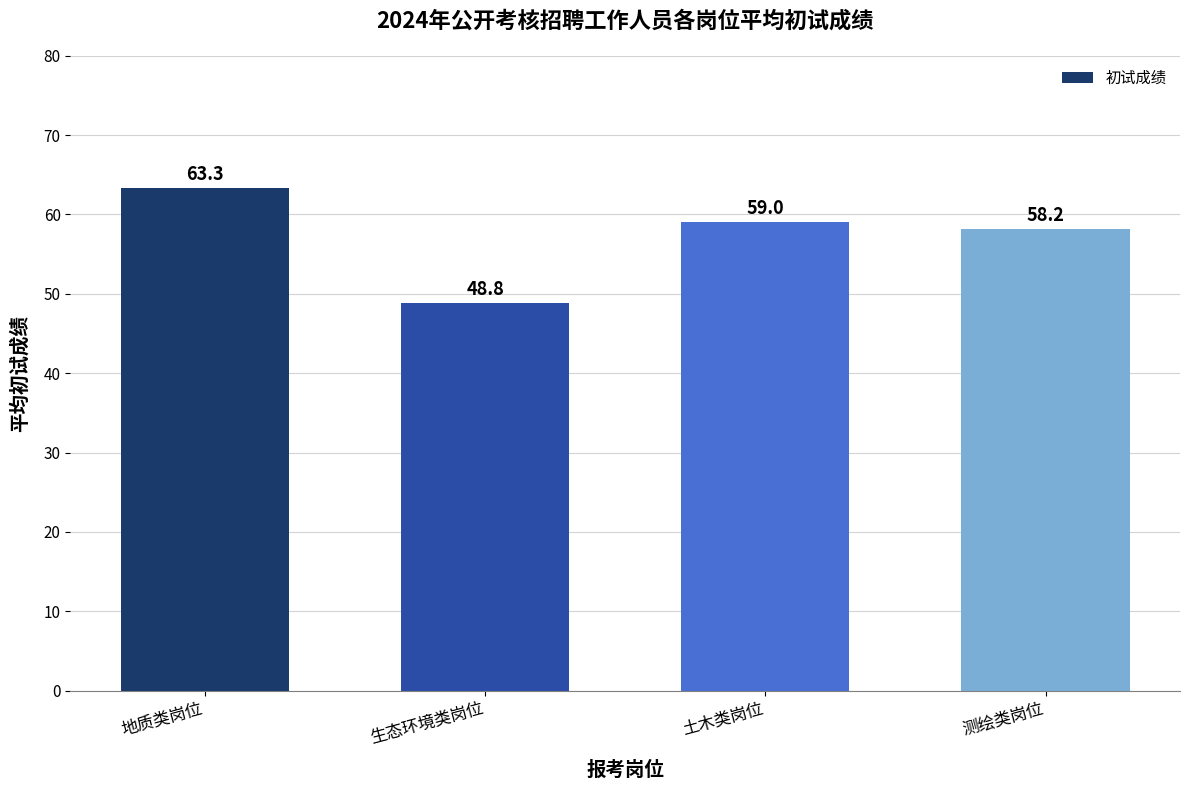

What is the difference between the second highest and minimum values?

10.2